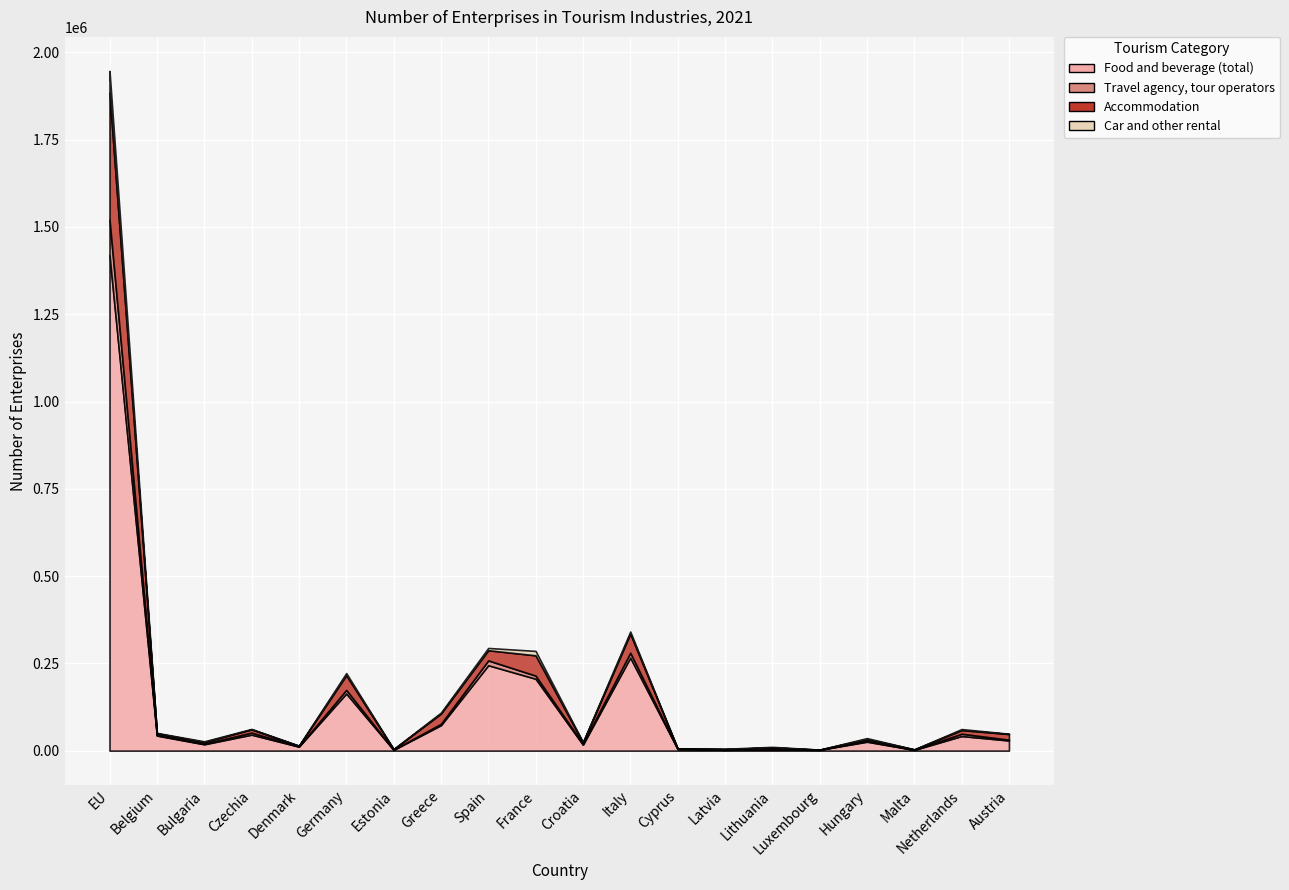

How many categories are shown in the chart?

20